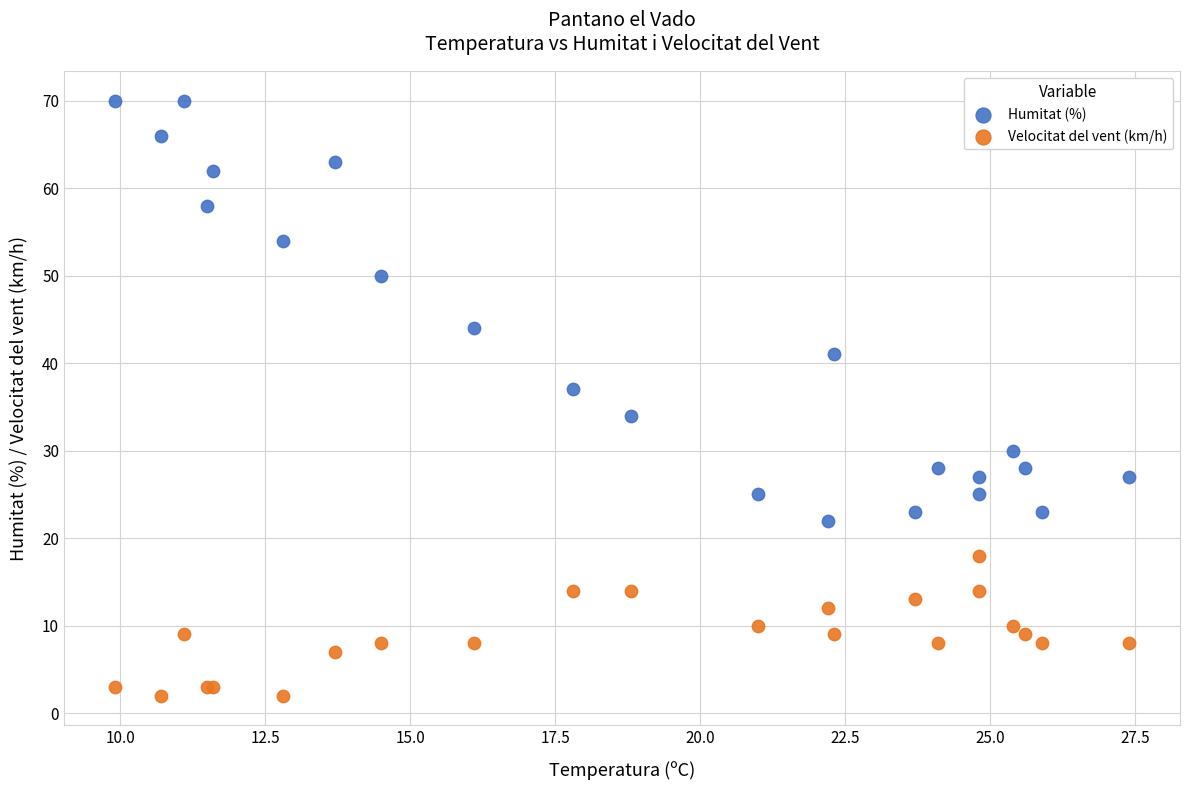

Which series has the largest Y range (max minus min)?

Humitat (%)